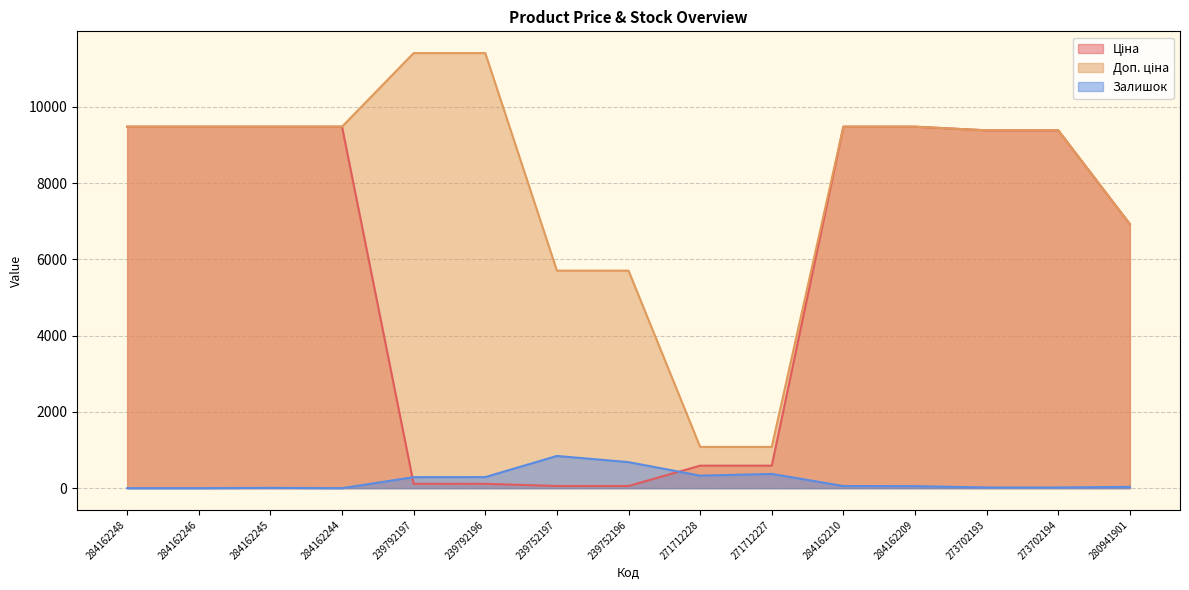

Read the Ціна value at 271712227.

589.9